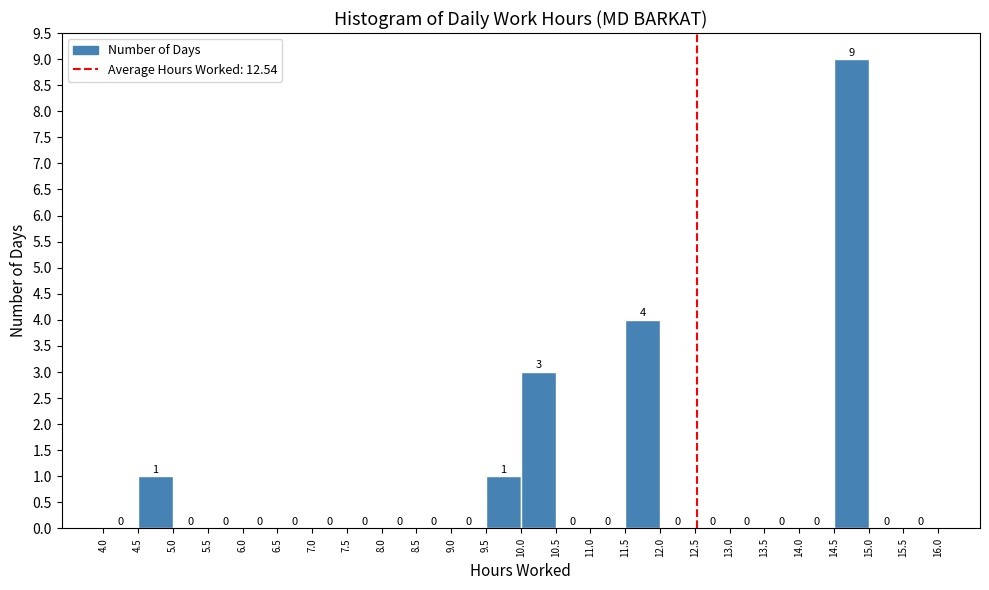

What is the height of the bar covering 14.5 to 15.0 on the x-axis?

9